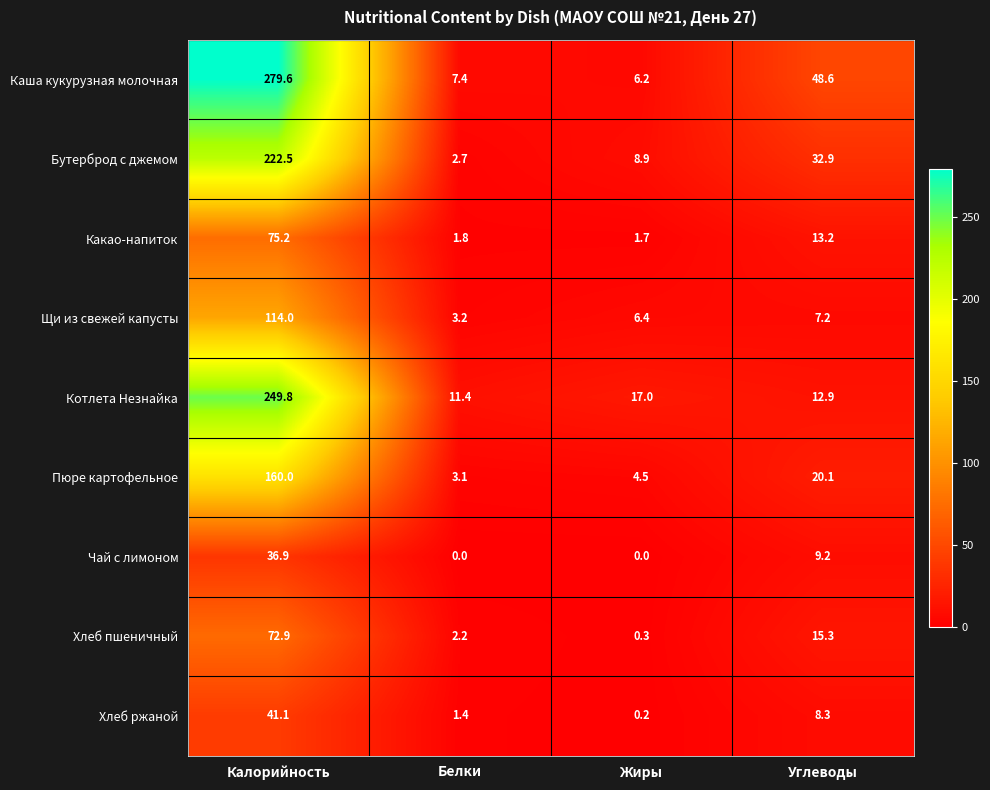

At which category does the chart reach its peak across all series?

Калорийность